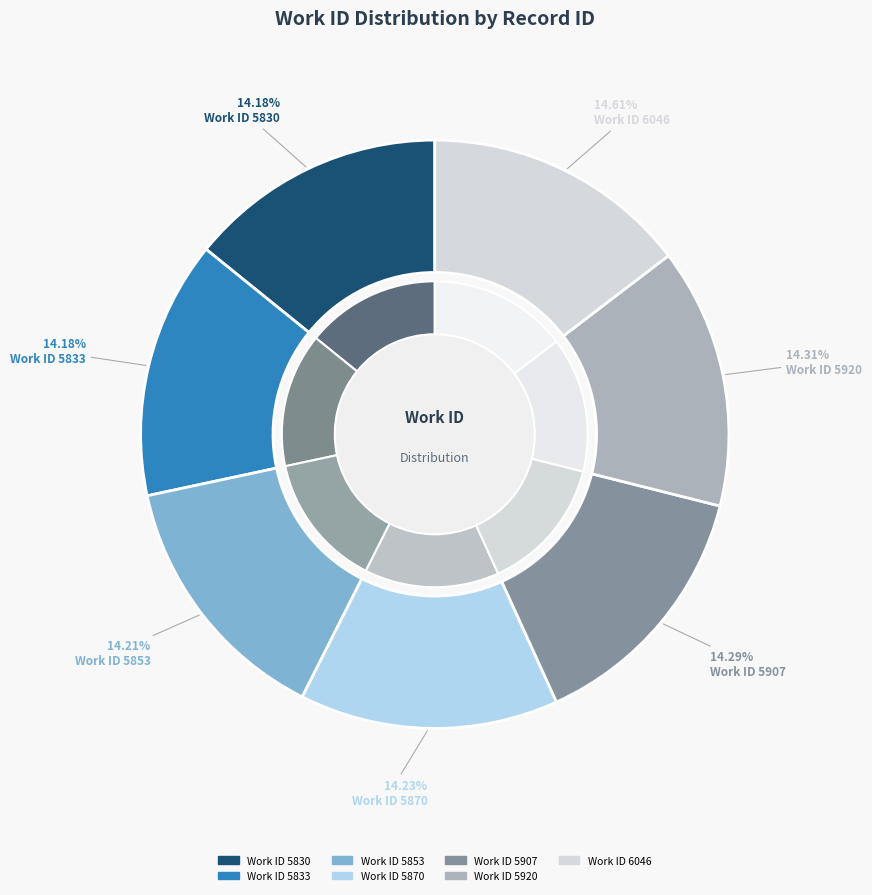

Rank the categories by value from highest to lowest.

6046, 5920, 5907, 5870, 5853, 5833, 5830